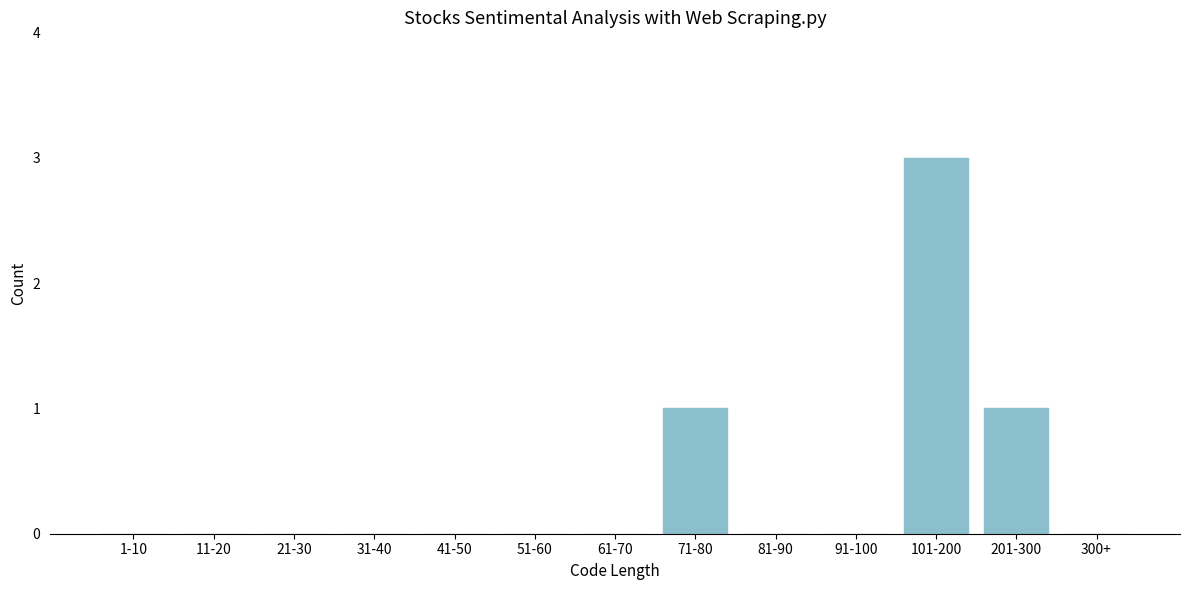

Reading right to left, transcribe all the data shown in this chart.

300+=0	201-300=1	101-200=3	91-100=0	81-90=0	71-80=1	61-70=0	51-60=0	41-50=0	31-40=0	21-30=0	11-20=0	1-10=0